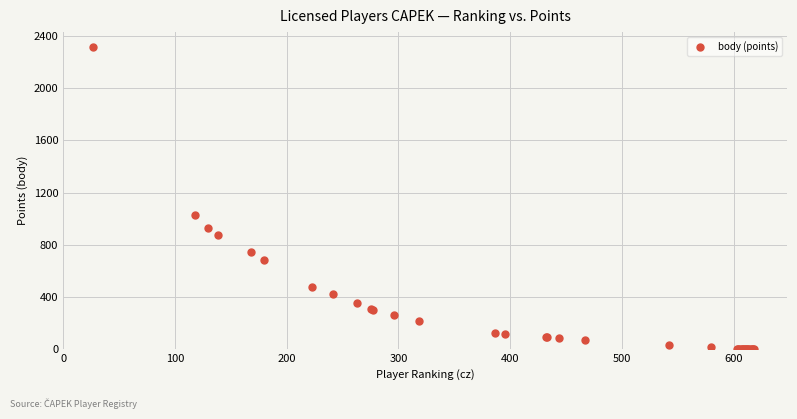

What Y value in the scatter plot is closest to 1158?

1026.2